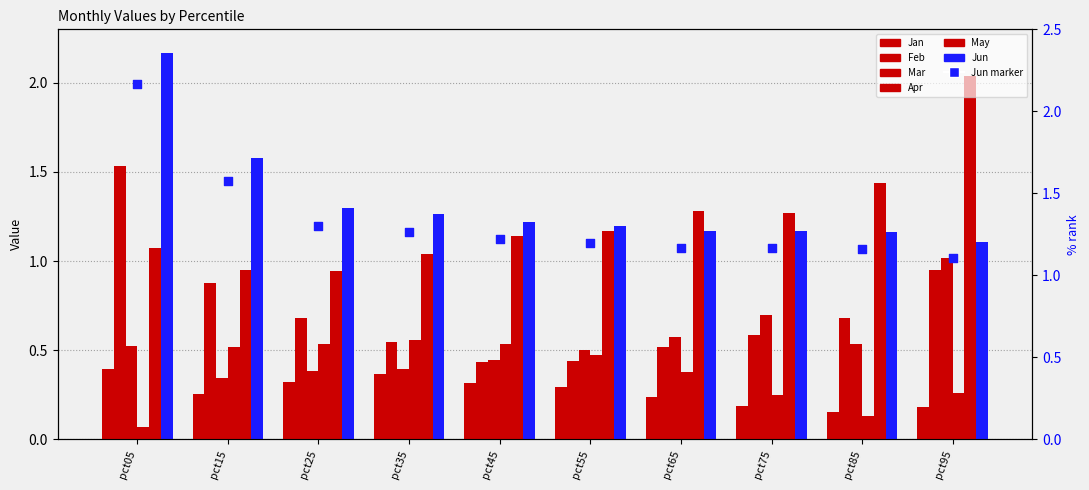

Which series reaches the maximum Y coordinate?

Jun